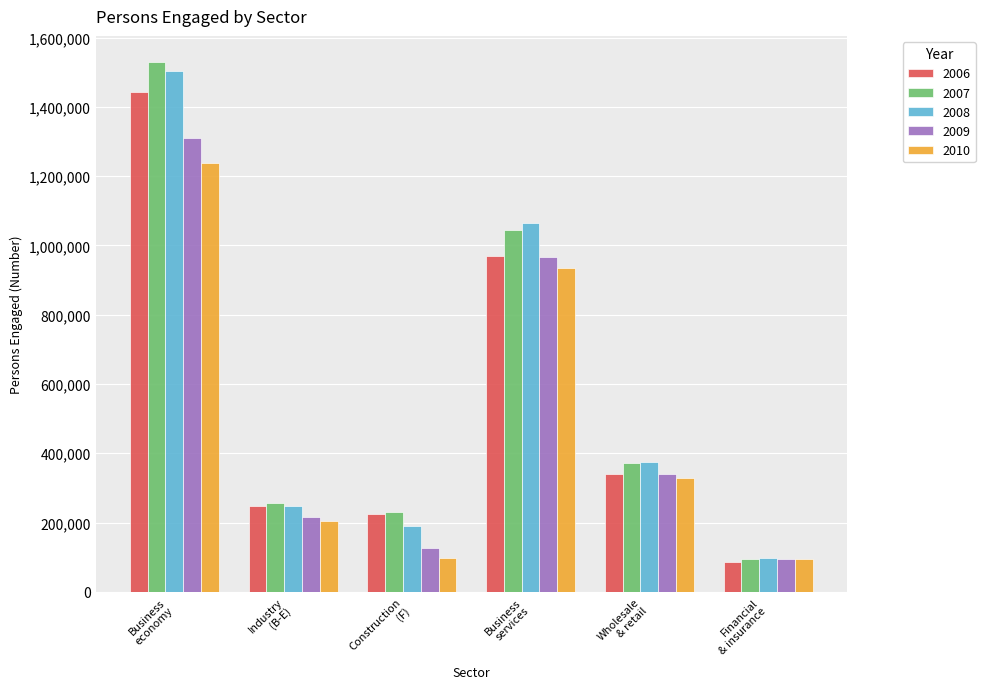

At which label is 2008 closest to 800969?

Business
services